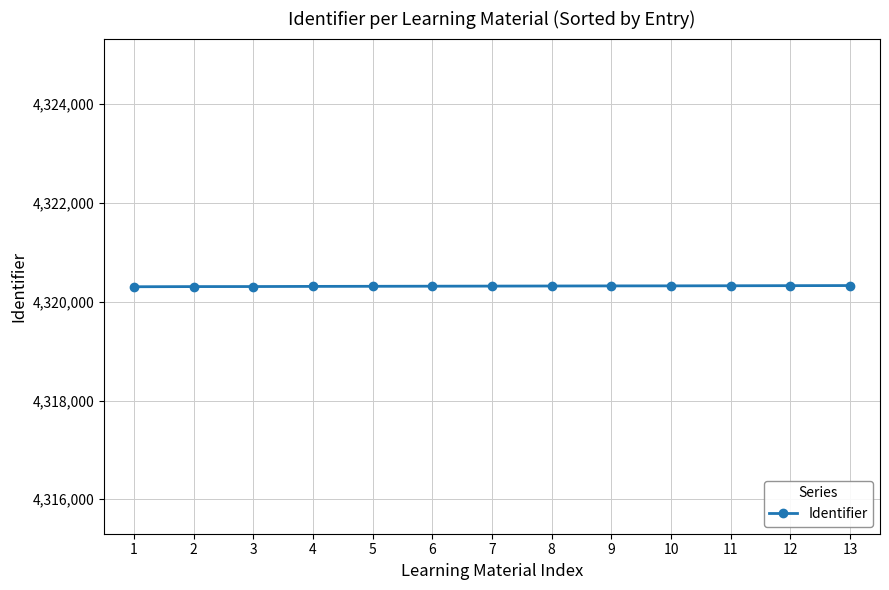

What is the sum of the values at 8 and 13?

8640645